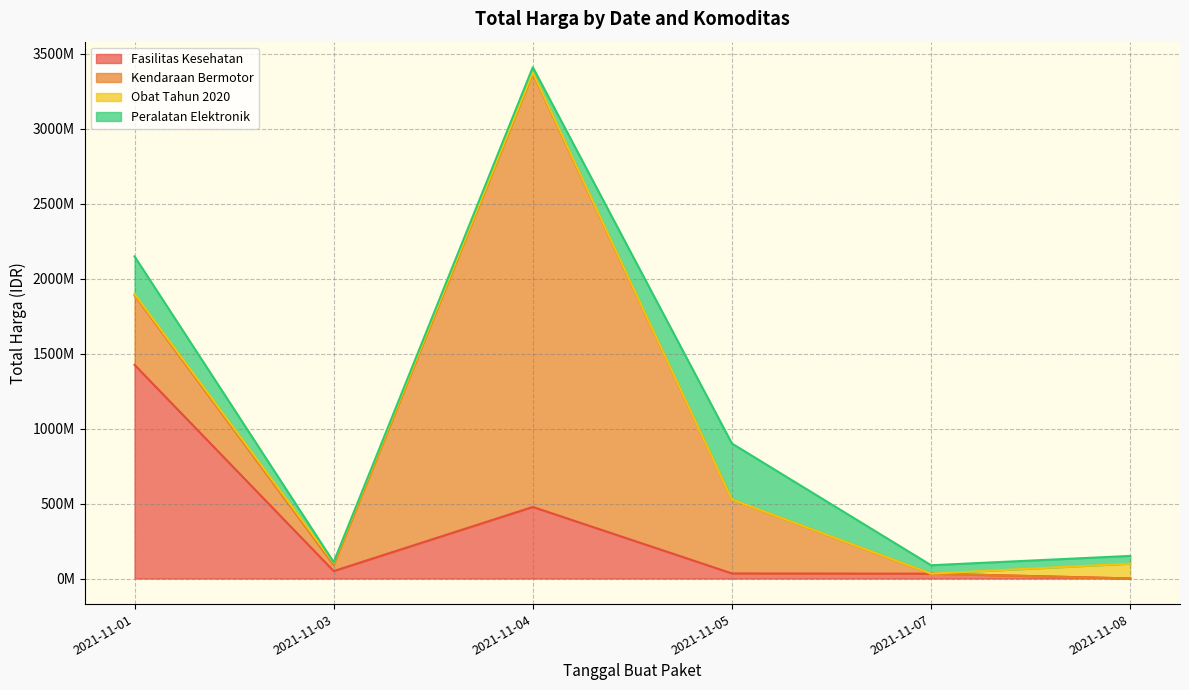

Where does the Obat Tahun 2020 series first go above 9180000?

2021-11-03